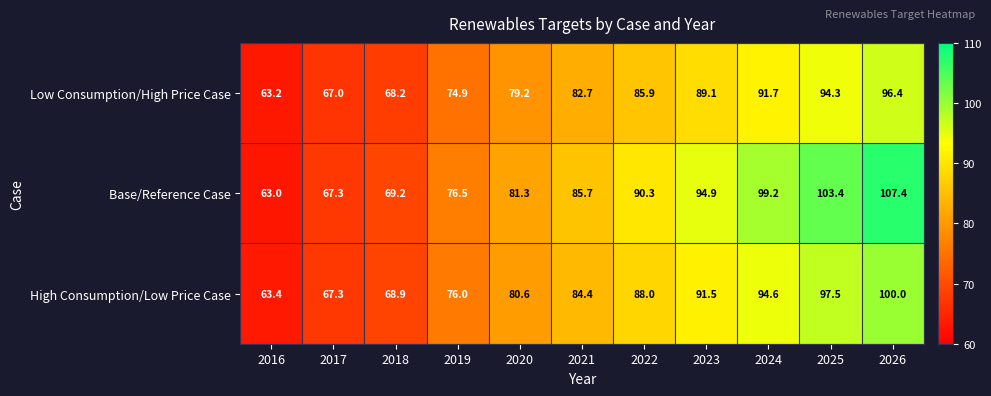

Is it true that High Consumption/Low Price Case equals 68.9 at 2018?

True